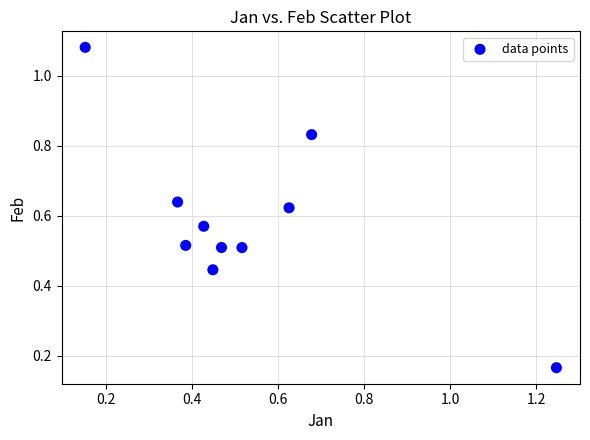

What is the range of Y values (max minus min)?

0.9